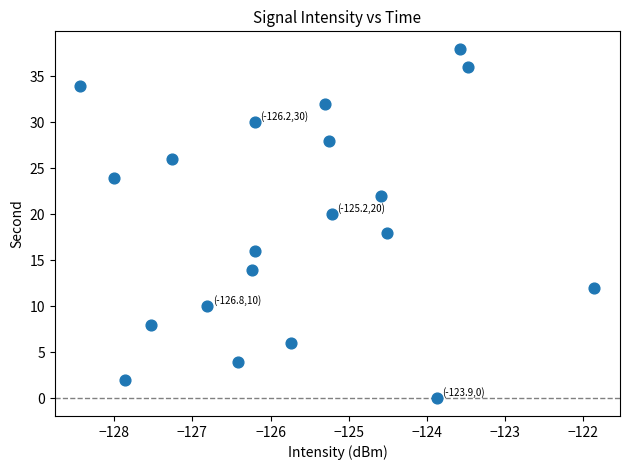

What is the range of Y values (max minus min)?

38